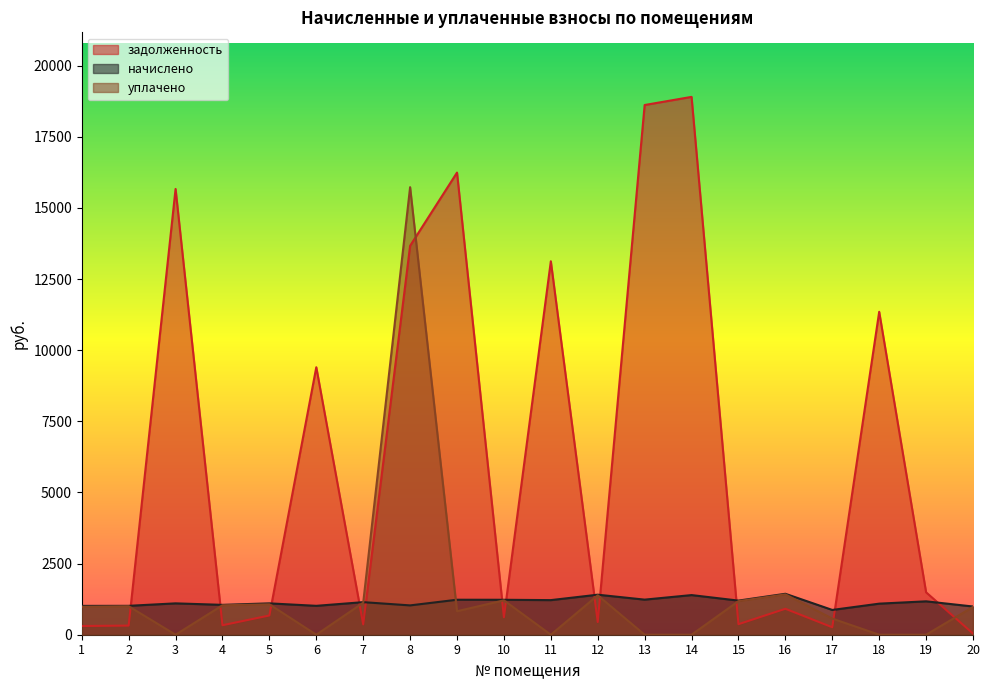

What is the difference between the задолженность values at 8 and 14?

5234.3